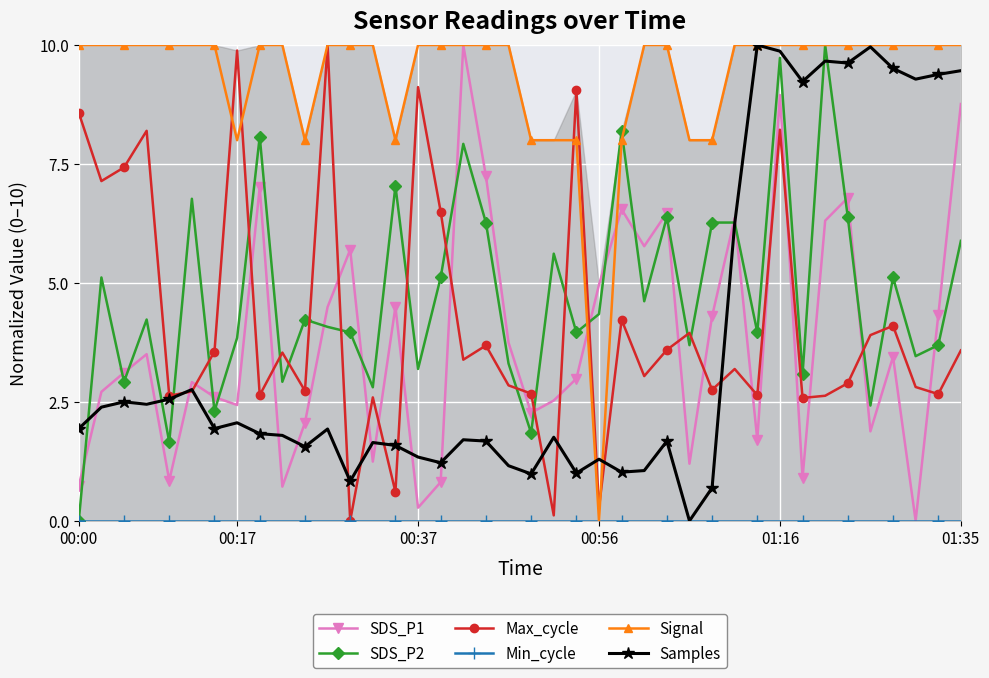

Is it true that Max_cycle equals 9.9 at 00:17?

True